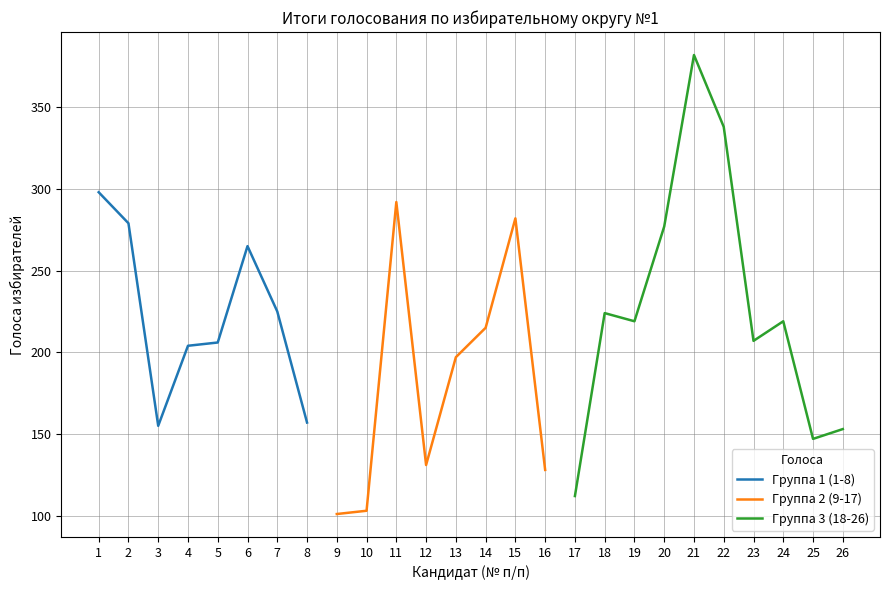

What is the minimum value shown in the chart?

101